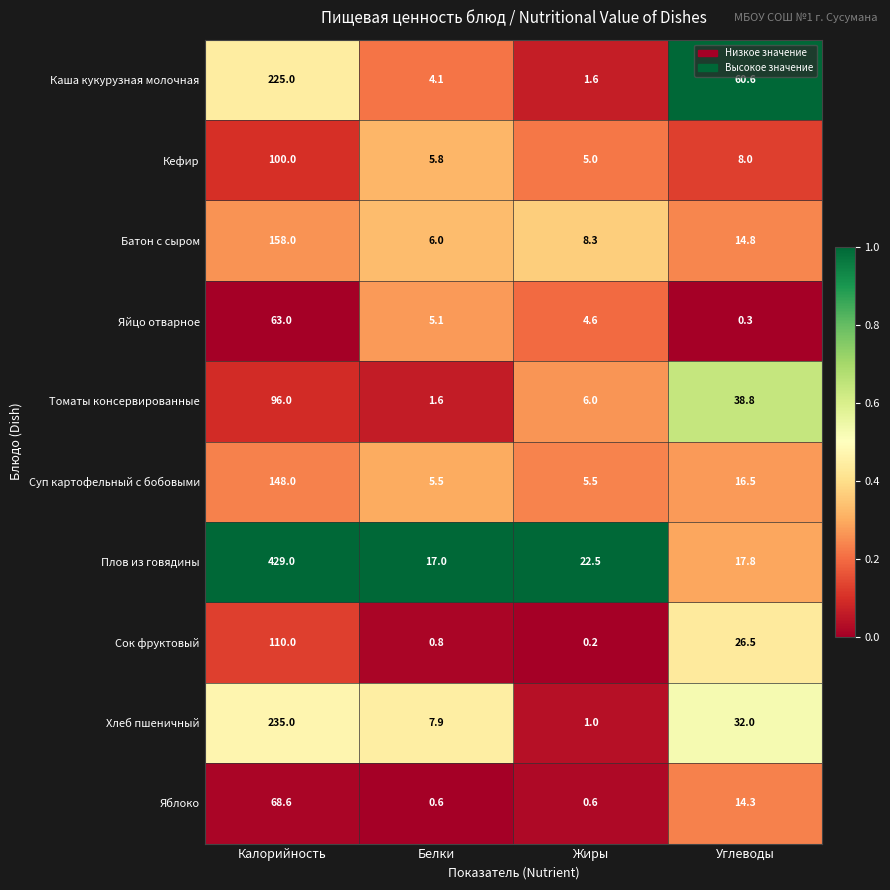

What is the average value of the Яблоко series?

21.0